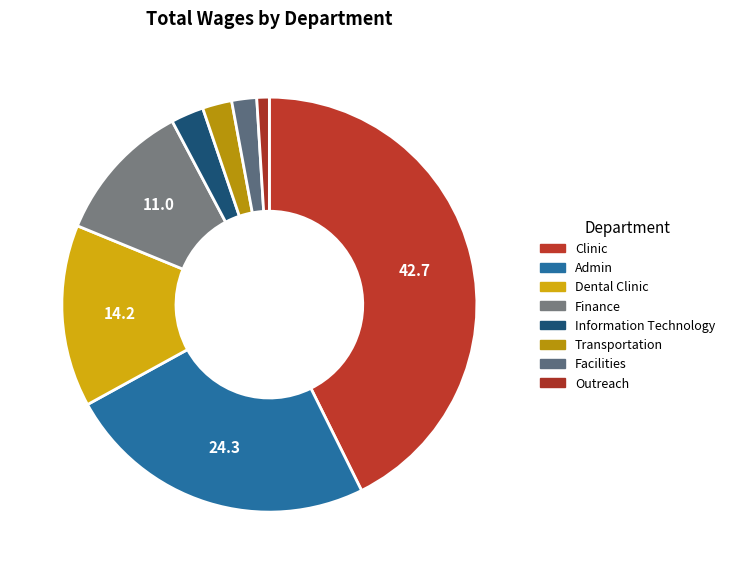

What is the largest slice in the pie chart?

Clinic